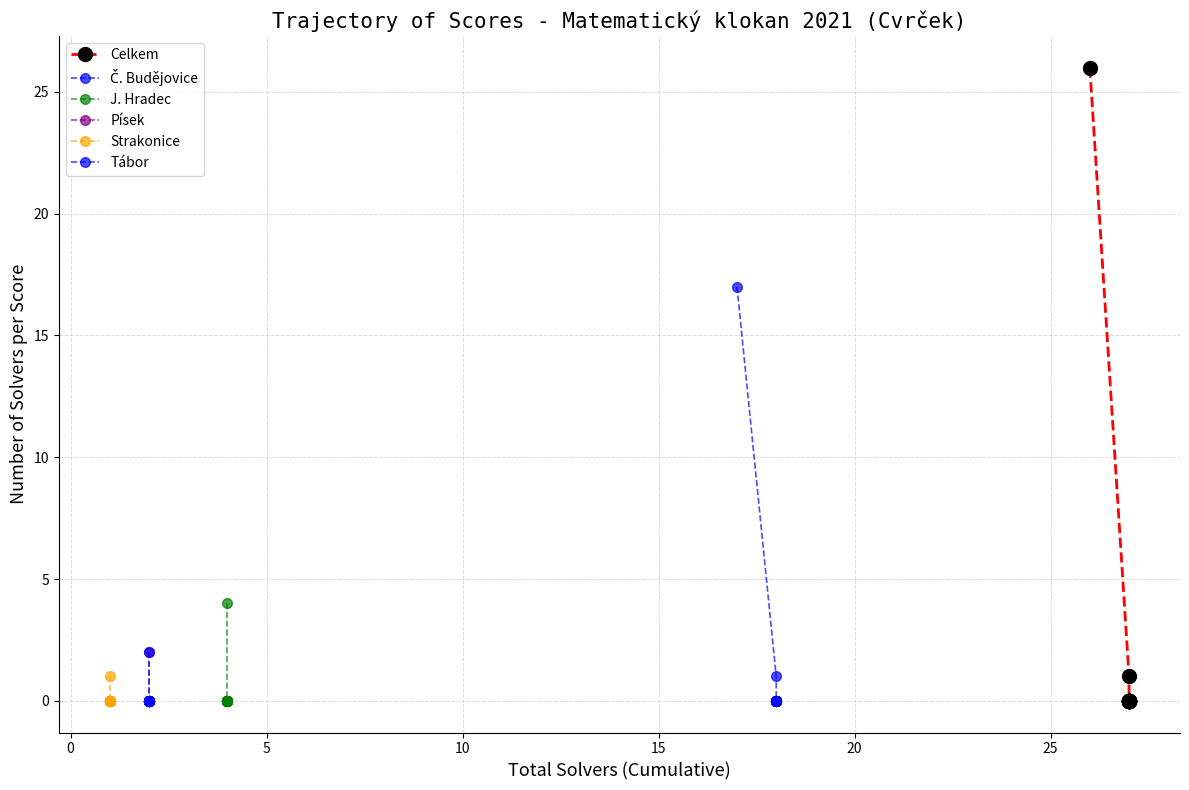

True or false: J. Hradec has more than 1 points higher than both neighbors.

False